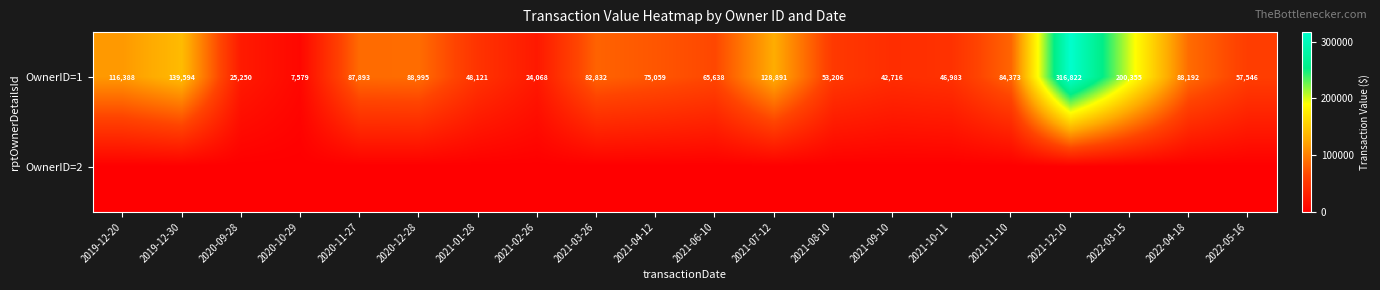

What is the sum of the OwnerID=1 values at 2020-10-29 and 2021-04-12?

82638